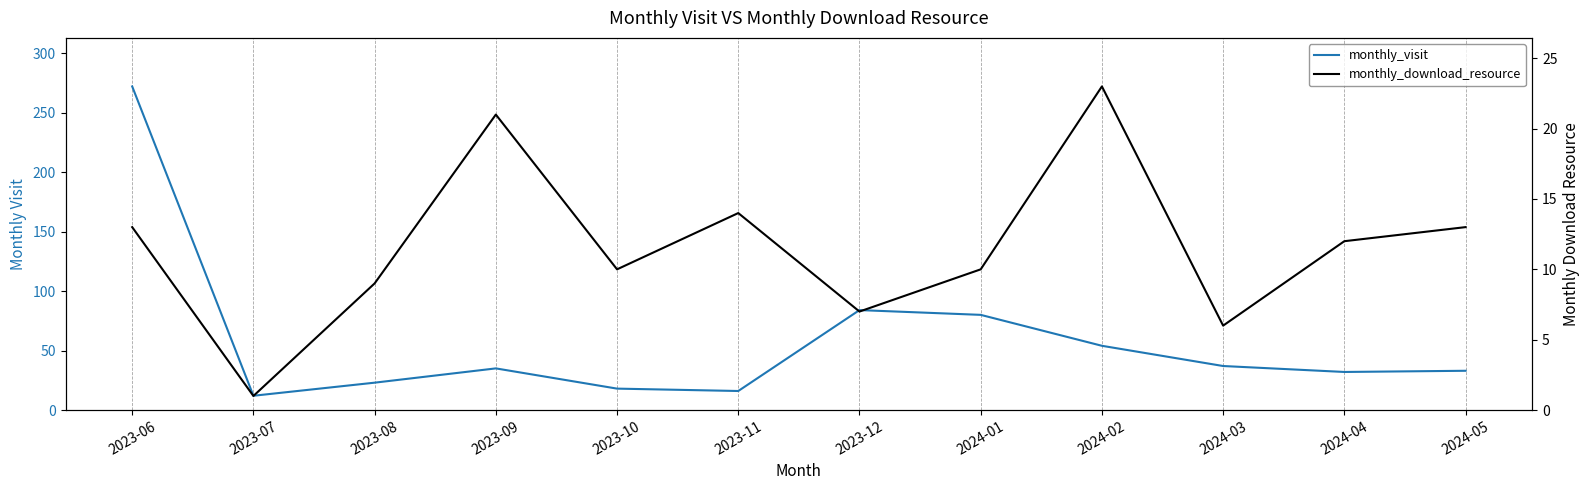

At which label does monthly_visit reach its peak?

2023-06